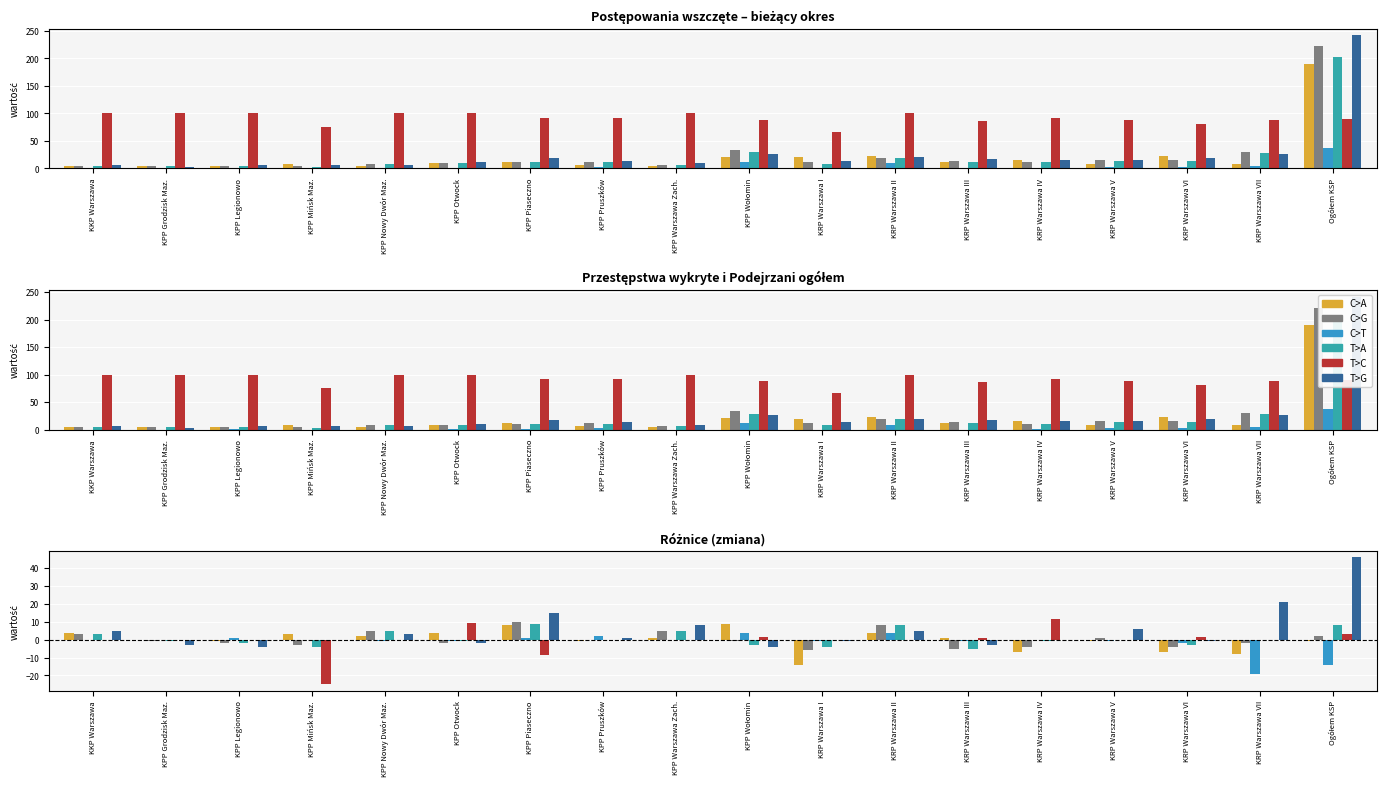

Is it true that T>C equals 11.2 at KPP Nowy Dwór Maz.?

False